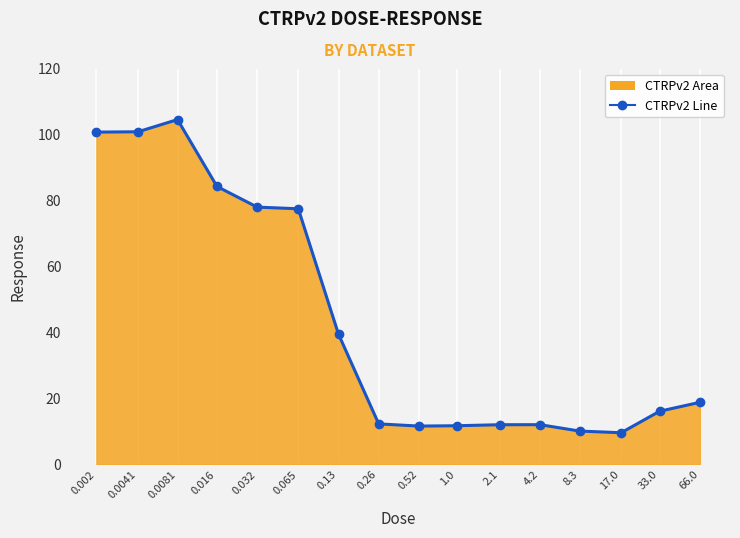

How many values exceed 18?

8